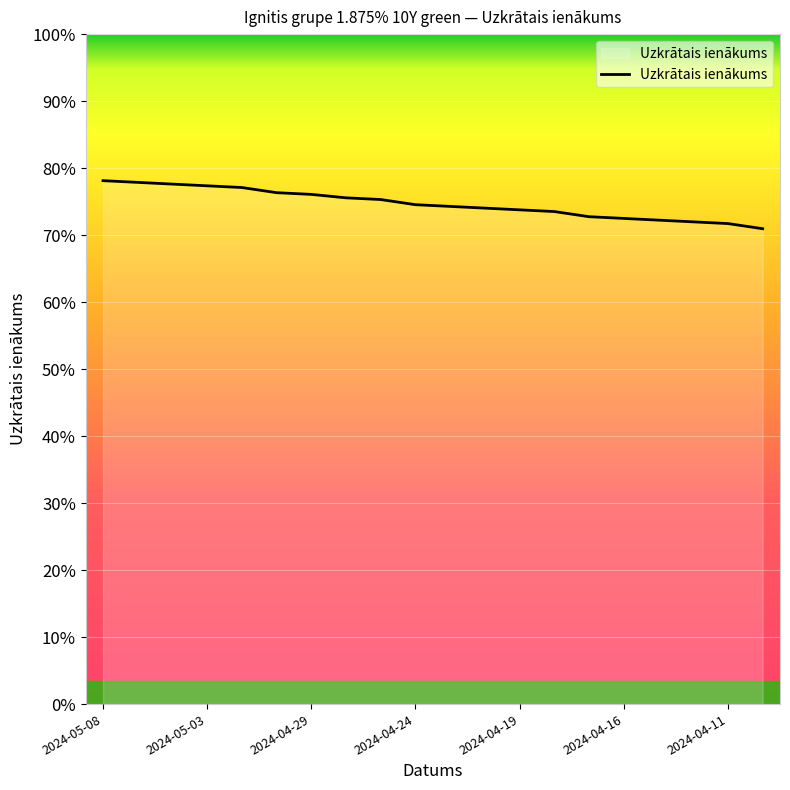

Does the chart have visible grid lines?

Yes